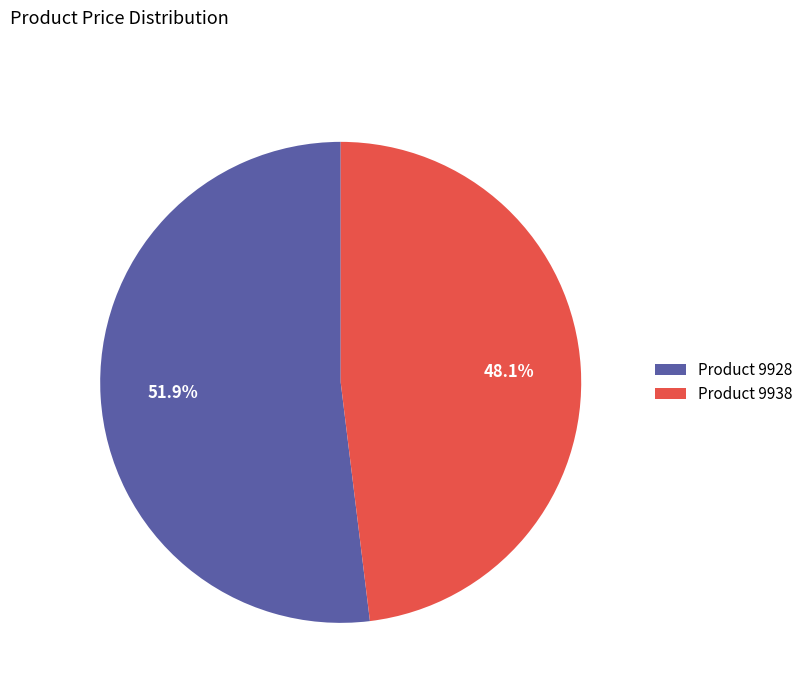

Is Product 9928 the majority of the pie?

Yes